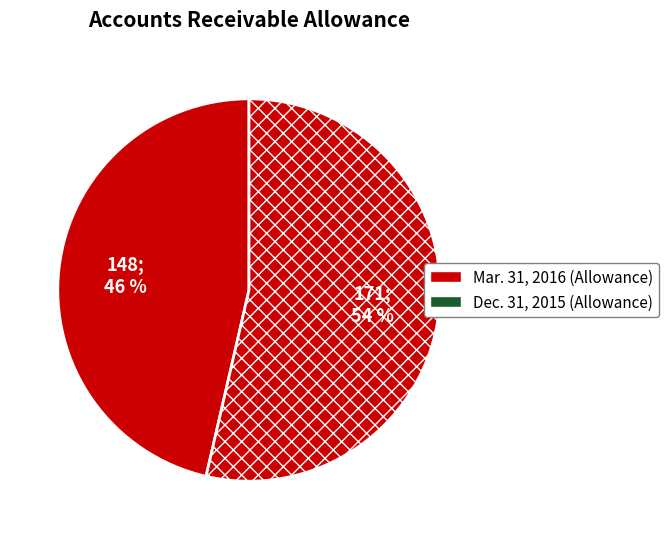

The Mar. 31, 2016 slice represents 58% of the pie. True or false?

False